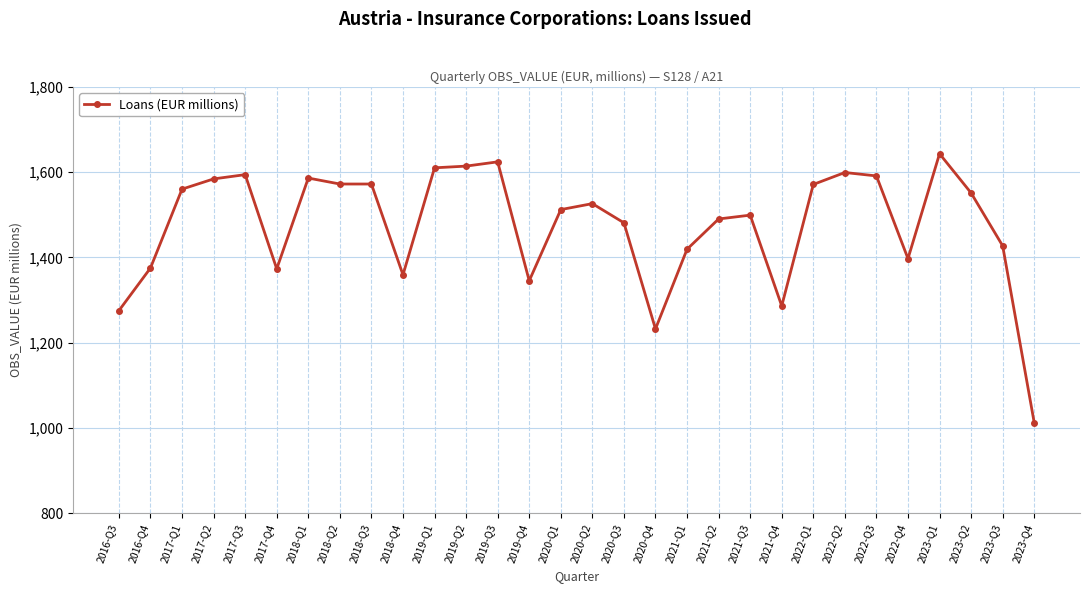

Which category has the highest value across all series?

2023-Q1